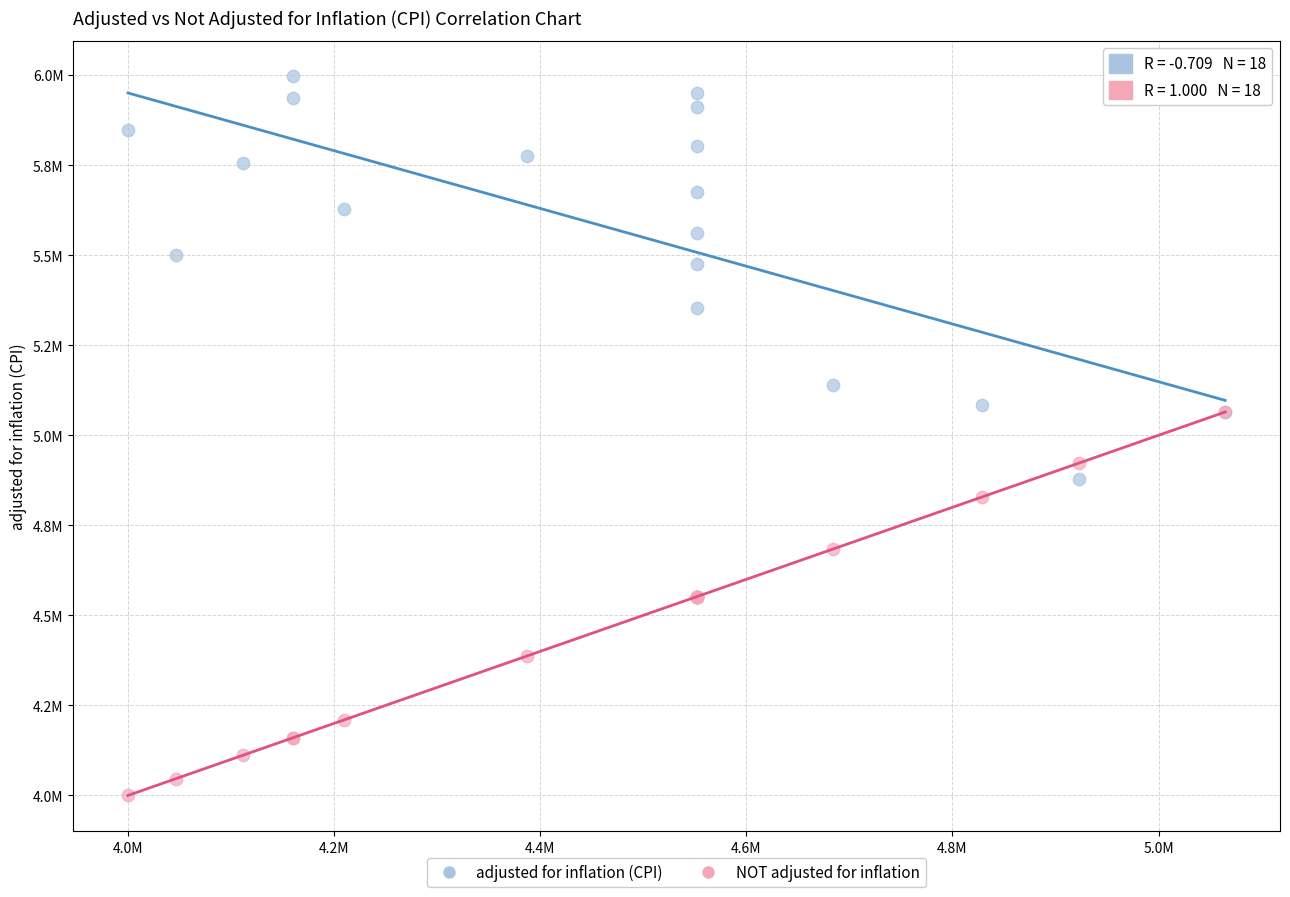

What are all the series names shown in the legend?

adjusted for inflation (CPI), NOT adjusted for inflation